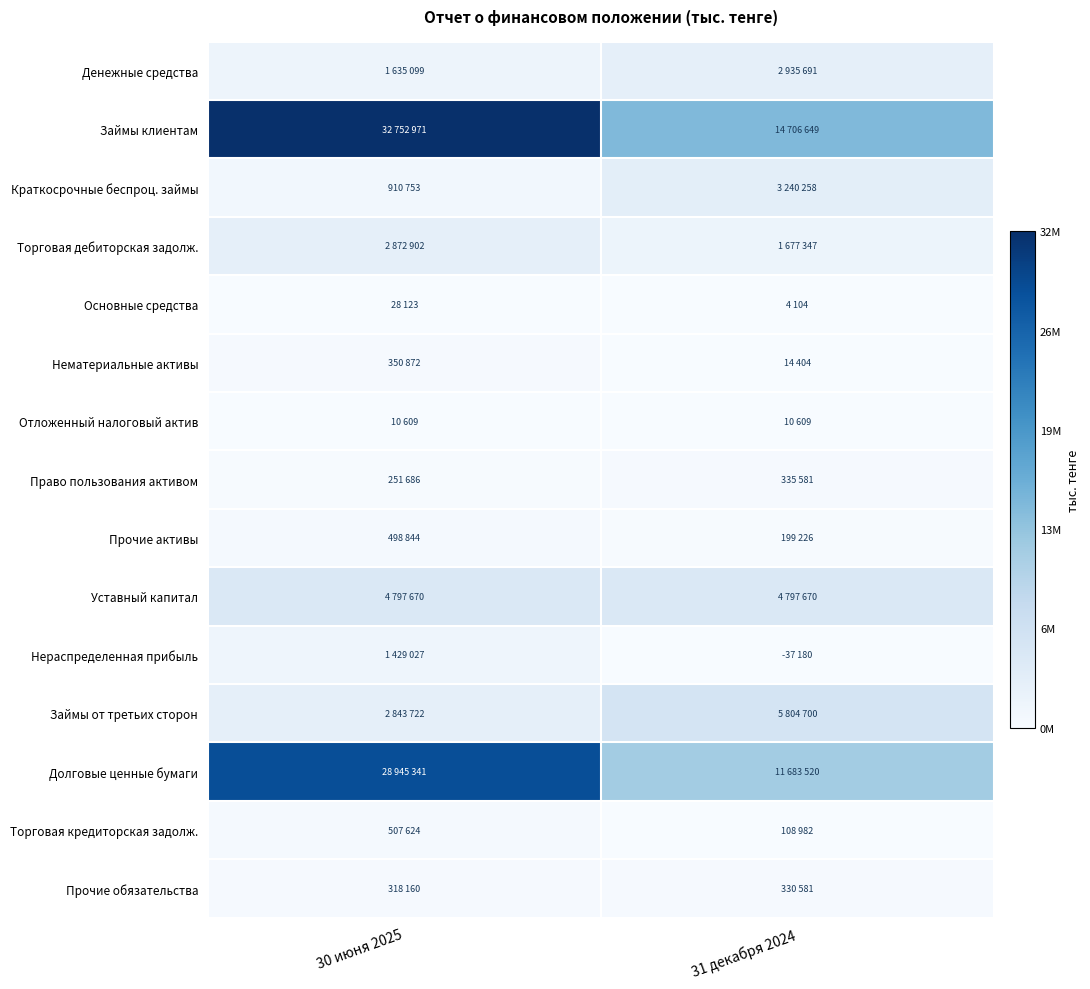

How many series are shown in this chart?

15